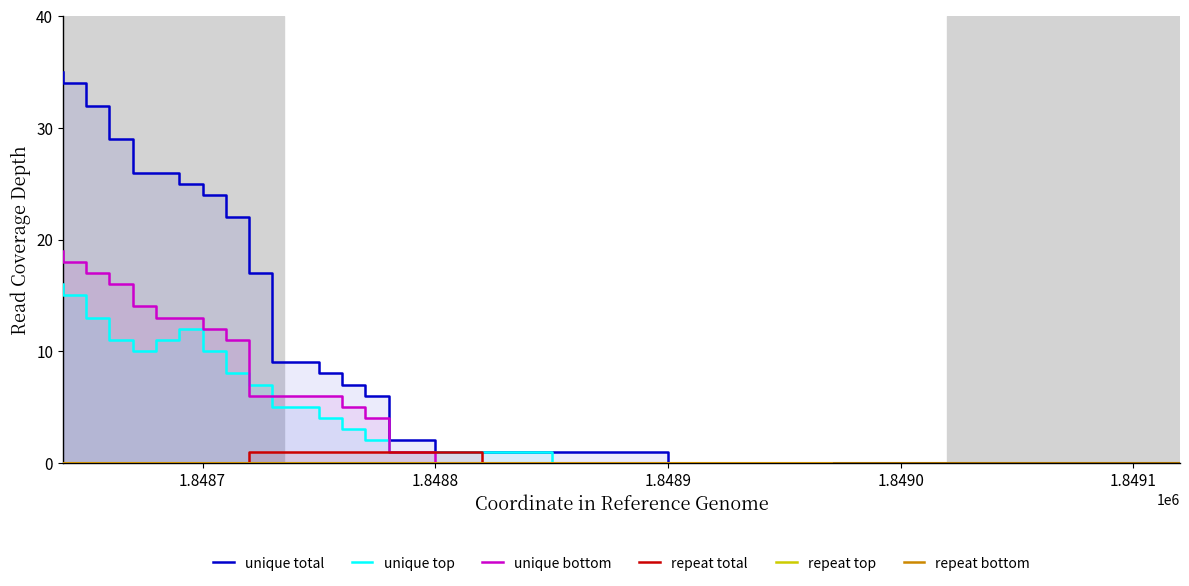

Reading left to right, extract all data points from this chart.

unique total: 35	34	32	29	26	26	25	24	22	17	9	8	7	6	2	1	1	1	0	0
unique top: 16	15	13	11	10	11	12	10	8	7	5	4	3	2	1	1	1	0	0	0
unique bottom: 19	18	17	16	14	13	13	12	11	6	6	6	5	4	1	0	0	0	0	0
repeat total: 0	0	0	0	0	0	0	0	0	1	1	1	1	1	1	1	0	0	0	0
repeat top: 0	0	0	0	0	0	0	0	0	0	0	0	0	0	0	0	0	0	0	0
repeat bottom: 0	0	0	0	0	0	0	0	0	0	0	0	0	0	0	0	0	0	0	0